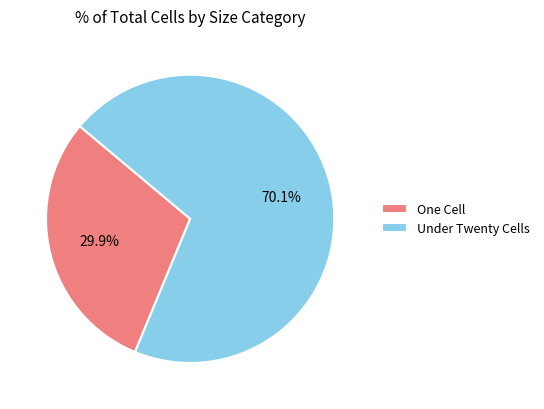

Combined, what portion of the pie is One Cell and Under Twenty Cells?

100.0%